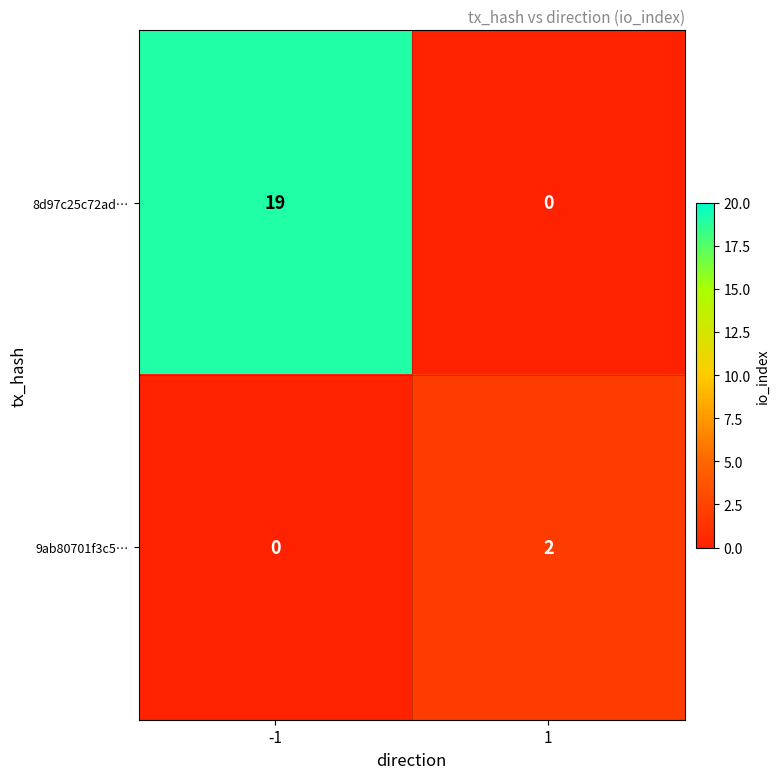

What is the sum of all 8d97c25c72ad… values?

19